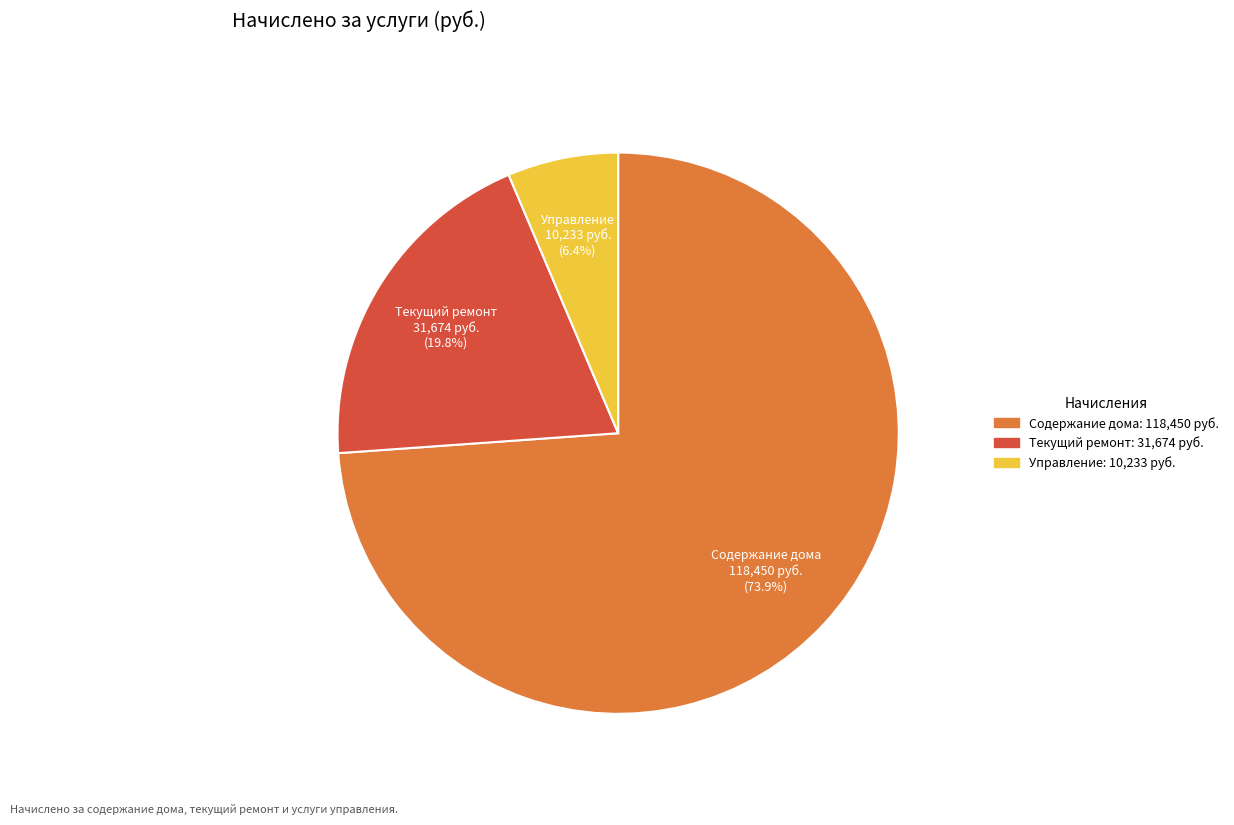

How many slices are in this pie chart?

3